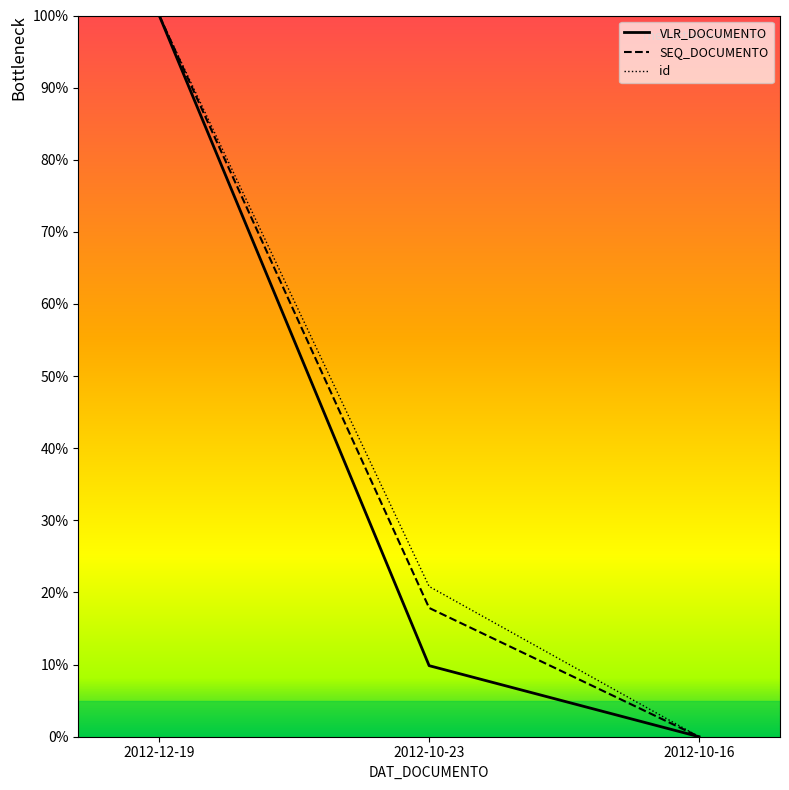

Count the number of categories in the chart.

3